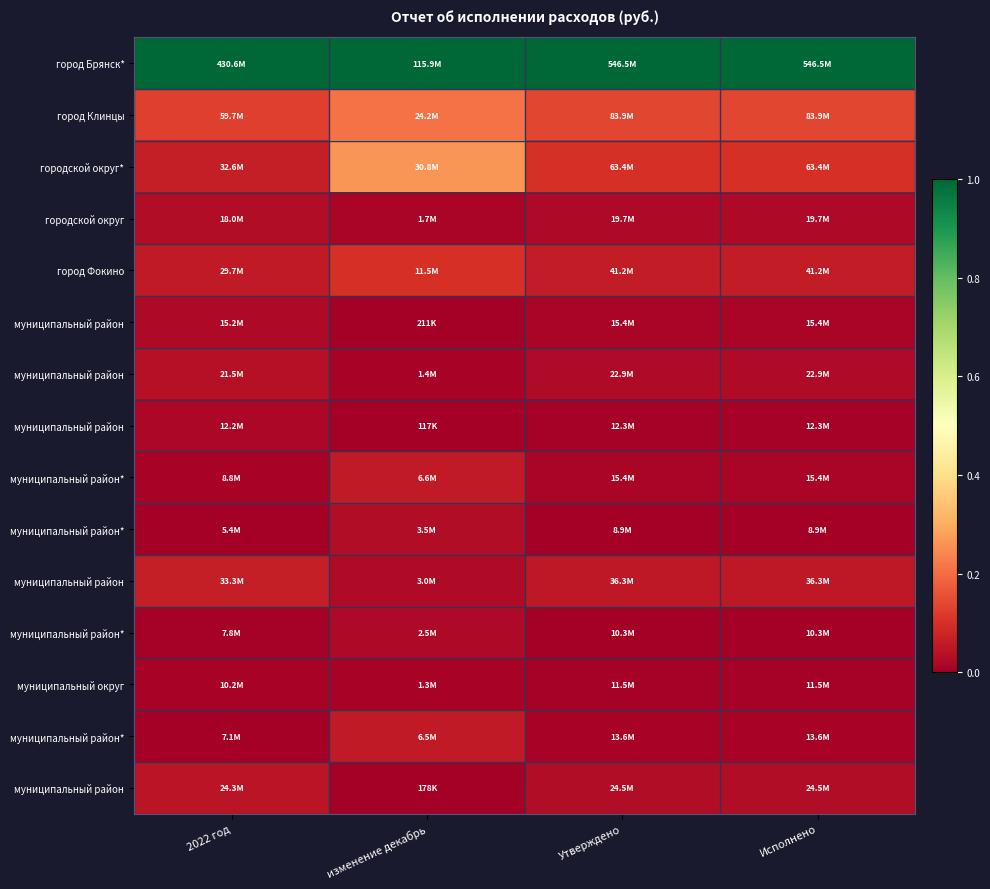

Which label corresponds to the smallest value in the chart?

изменение декабрь